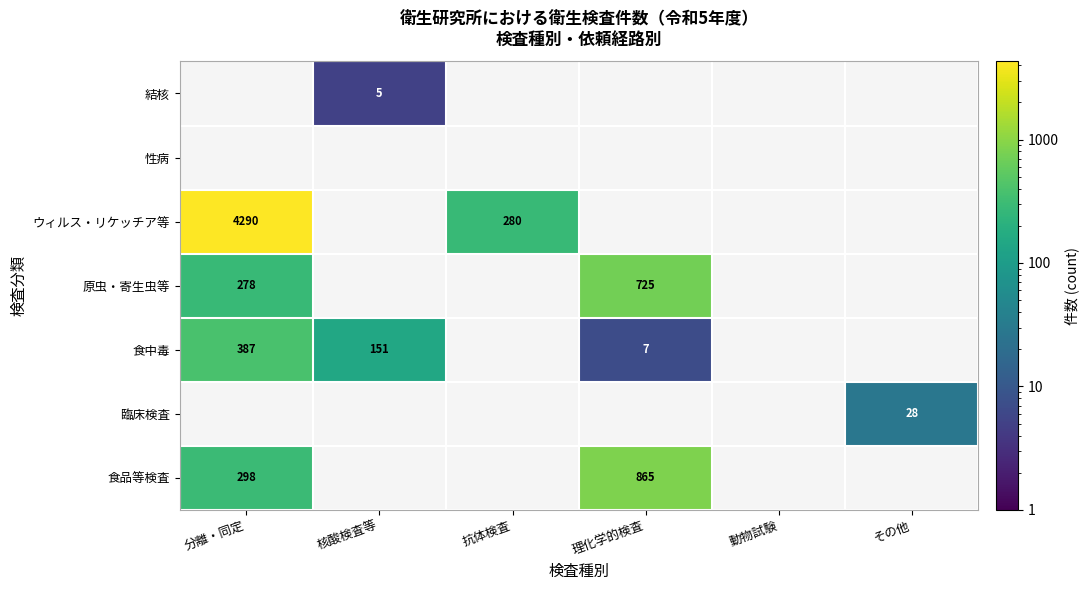

Is it true that 食中毒 equals 151 at 核酸検査等?

True